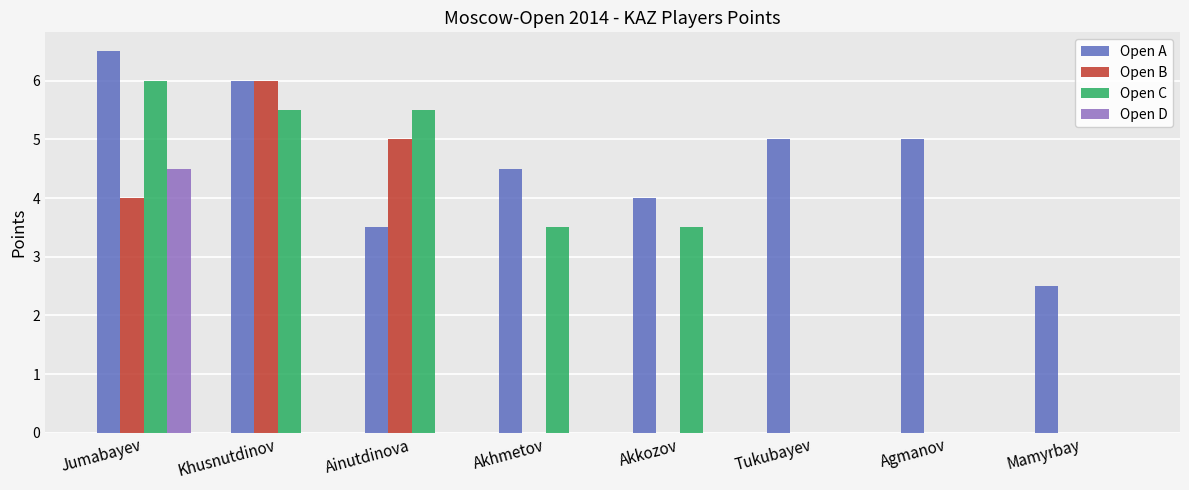

Does the chart contain stacked bars?

No